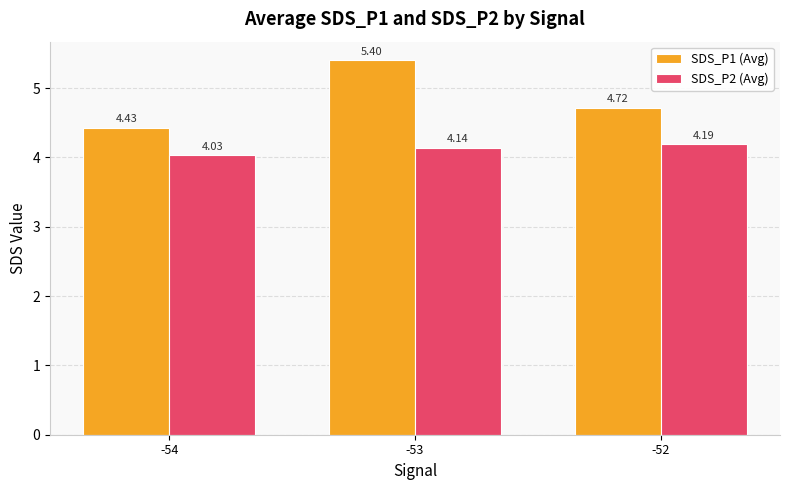

How many data points does each series have?

3